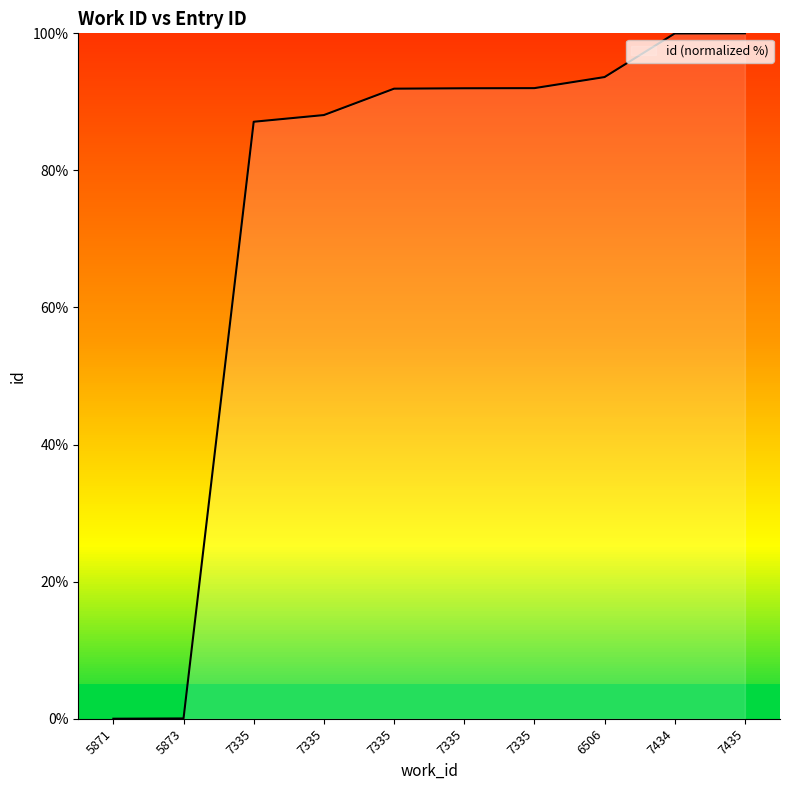

The value at 7435 is 100.0. True or false?

True